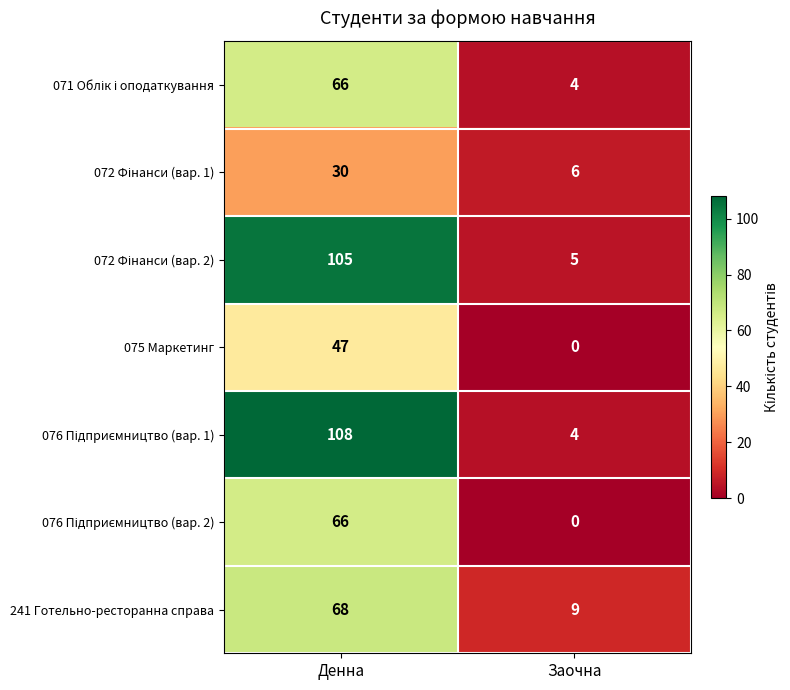

What is the sum of all 075 Маркетинг values?

47